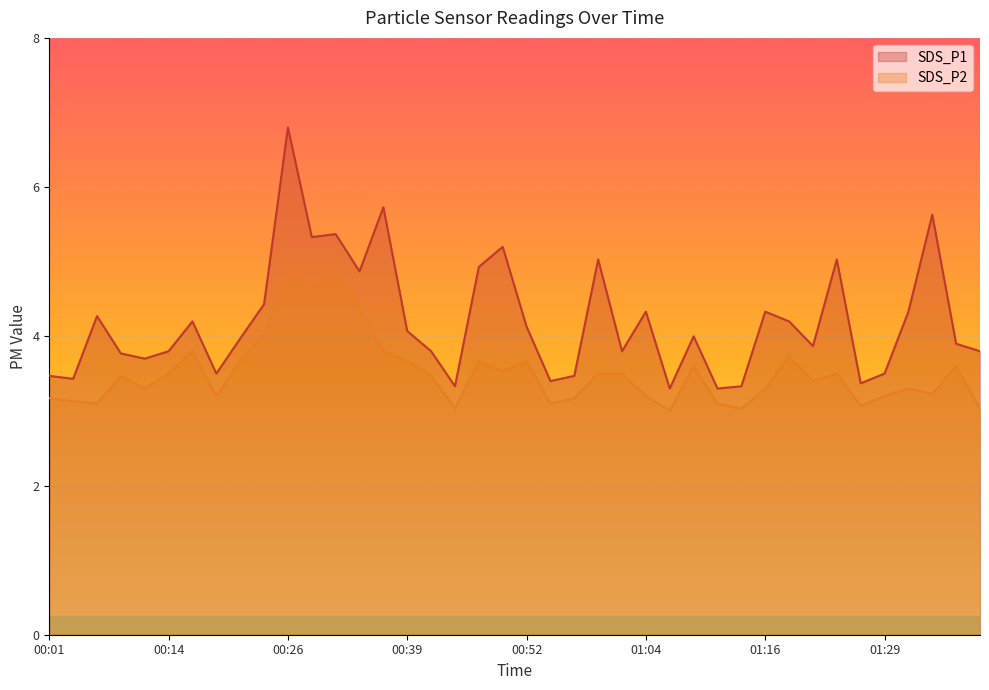

Does the chart display data point markers on the line(s)?

No